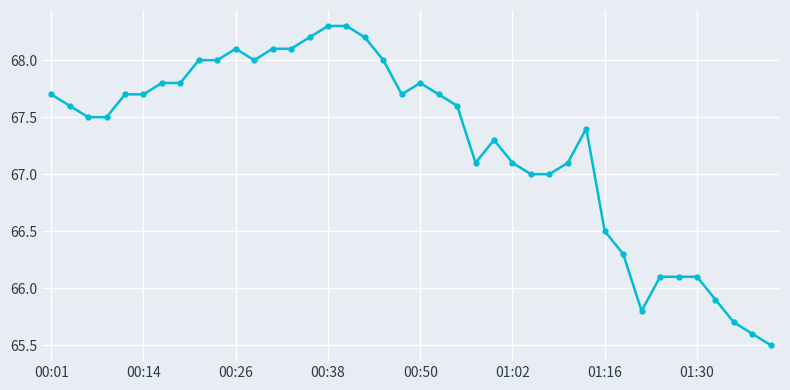

Reading right to left, what are all the values shown in this chart?

65.5	65.6	65.7	65.9	66.1	66.1	66.1	65.8	66.3	66.5	67.4	67.1	67.0	67.0	67.1	67.3	67.1	67.6	67.7	67.8	67.7	68.0	68.2	68.3	68.3	68.2	68.1	68.1	68.0	68.1	68.0	68.0	67.8	67.8	67.7	67.7	67.5	67.5	67.6	67.7